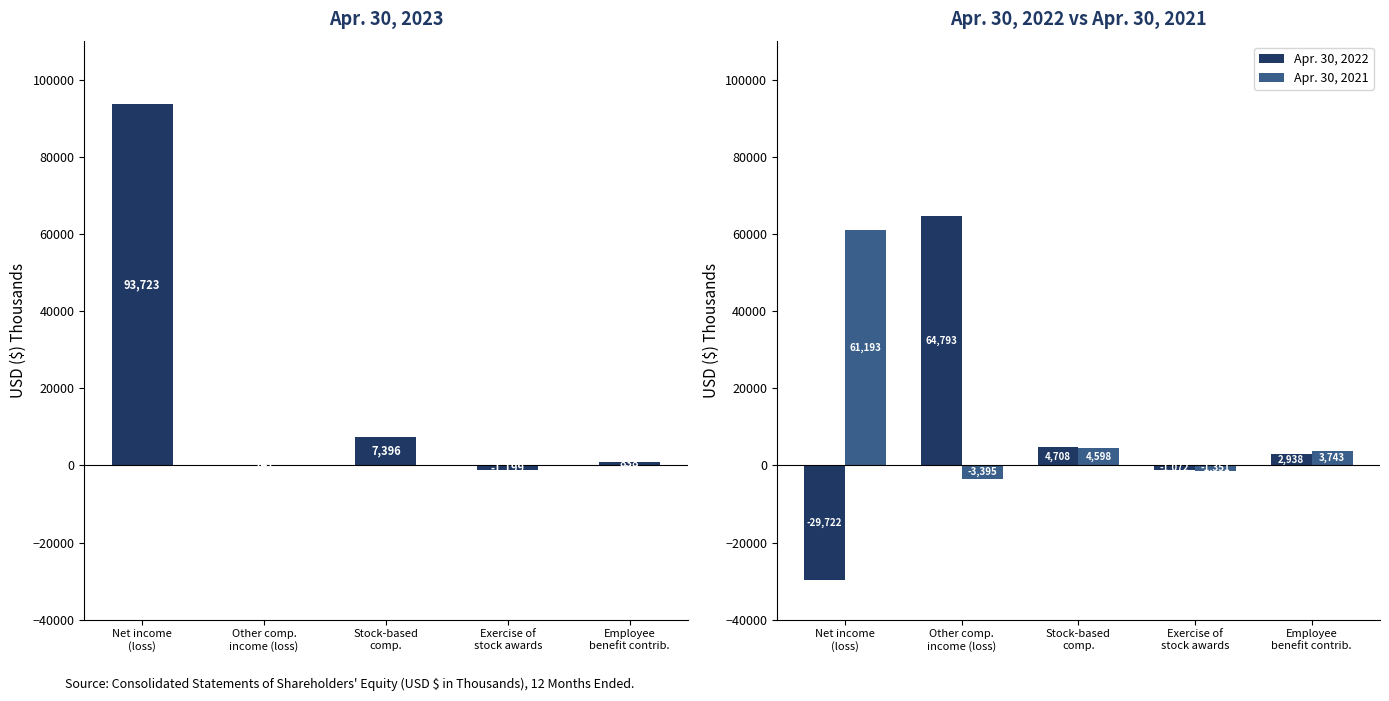

What is the label of the 5th bar from the right?

Net income
(loss)